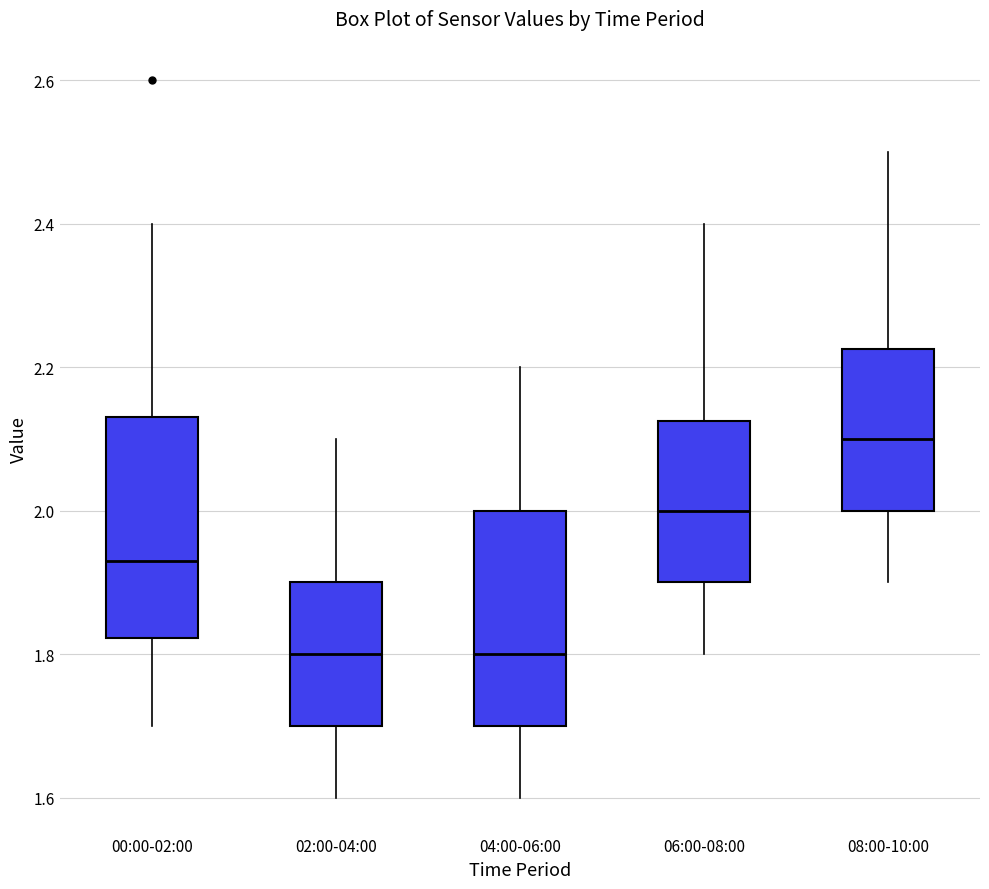

Which box has the highest median line?

08:00-10:00